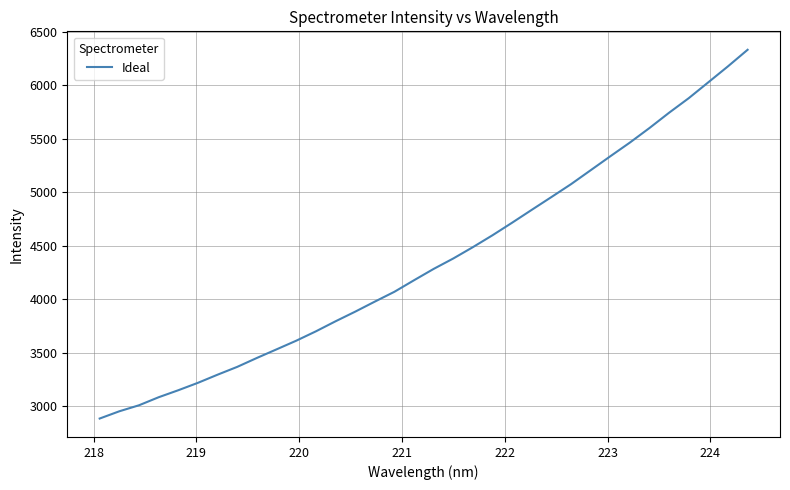

What is the difference between the maximum and minimum values?

3449.0